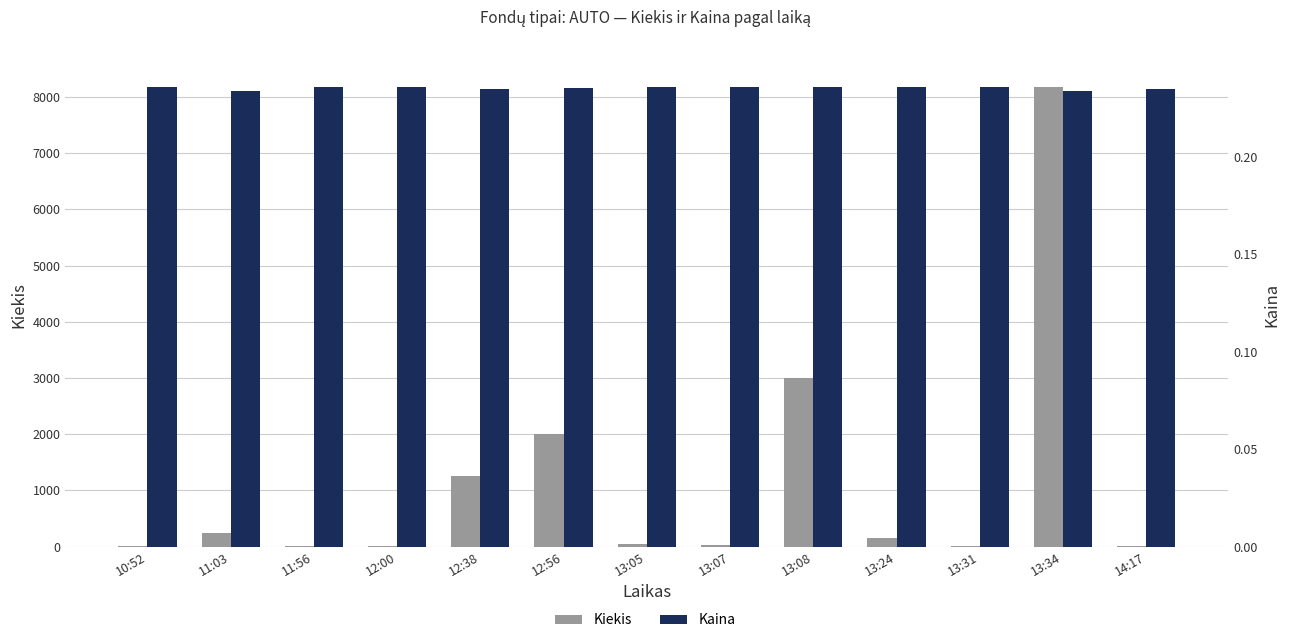

At which category is the sum across all series the highest?

13:34